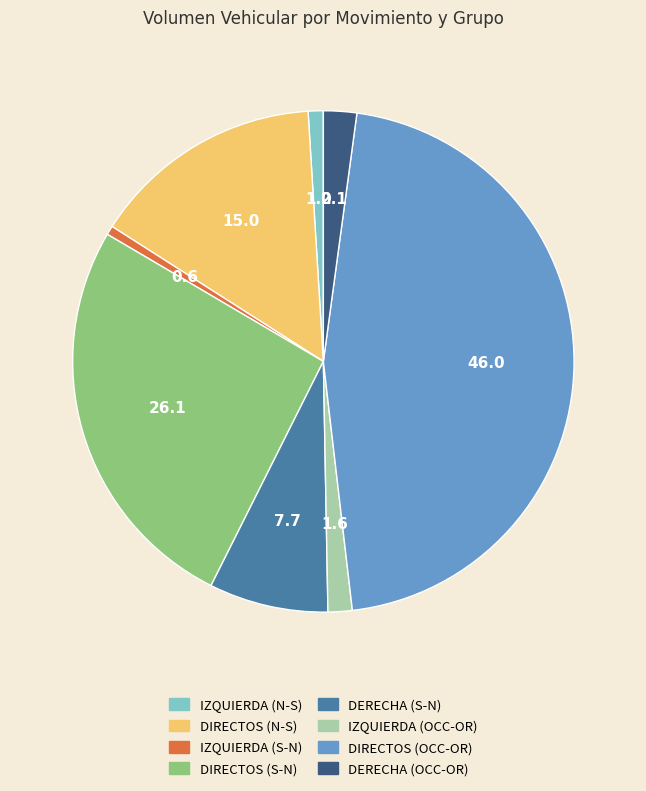

Does IZQUIERDA (N-S) account for over 50% of the chart?

No